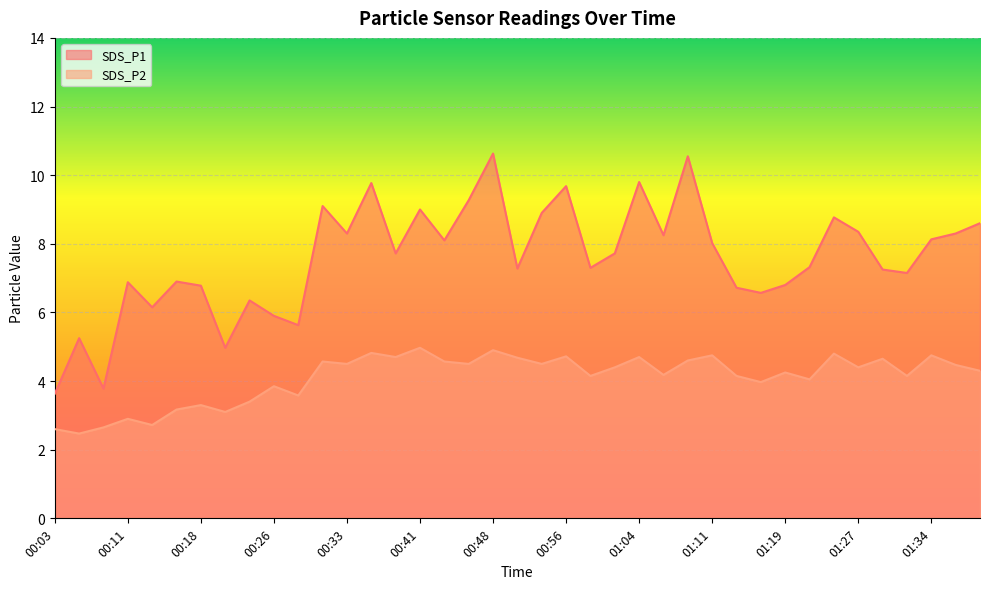

Reading left to right, transcribe all the data shown in this chart.

SDS_P1: 3.6	5.2	3.8	6.9	6.2	6.9	6.8	5.0	6.3	5.9	5.6	9.1	8.3	9.8	7.7	9.0	8.1	9.3	10.6	7.3	8.9	9.7	7.3	7.7	9.8	8.2	10.6	8.0	6.7	6.6	6.8	7.3	8.8	8.3	7.2	7.2	8.1	8.3	8.6
SDS_P2: 2.6	2.5	2.6	2.9	2.7	3.2	3.3	3.1	3.4	3.9	3.6	4.6	4.5	4.8	4.7	5.0	4.6	4.5	4.9	4.7	4.5	4.7	4.2	4.4	4.7	4.2	4.6	4.8	4.2	4.0	4.2	4.0	4.8	4.4	4.7	4.2	4.8	4.5	4.3